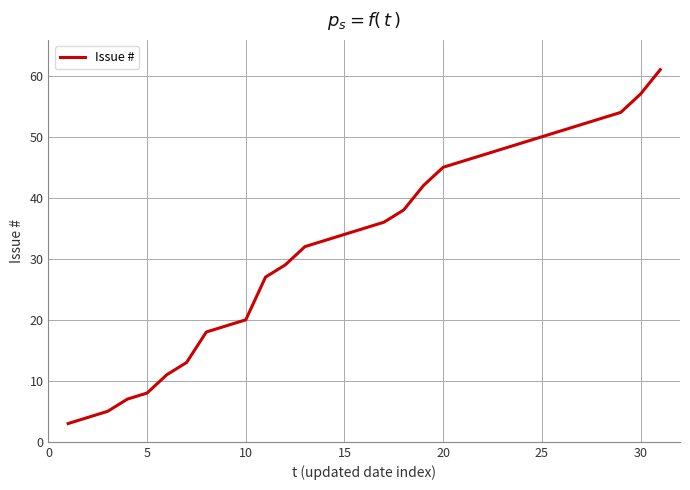

What is the greatest value displayed?

61